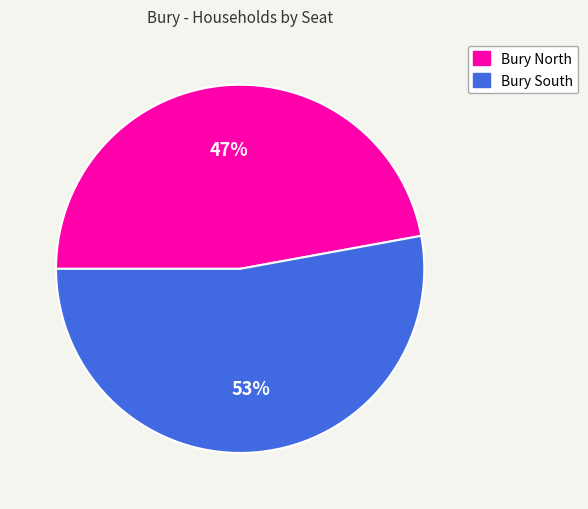

Count the number of slices in the pie.

2